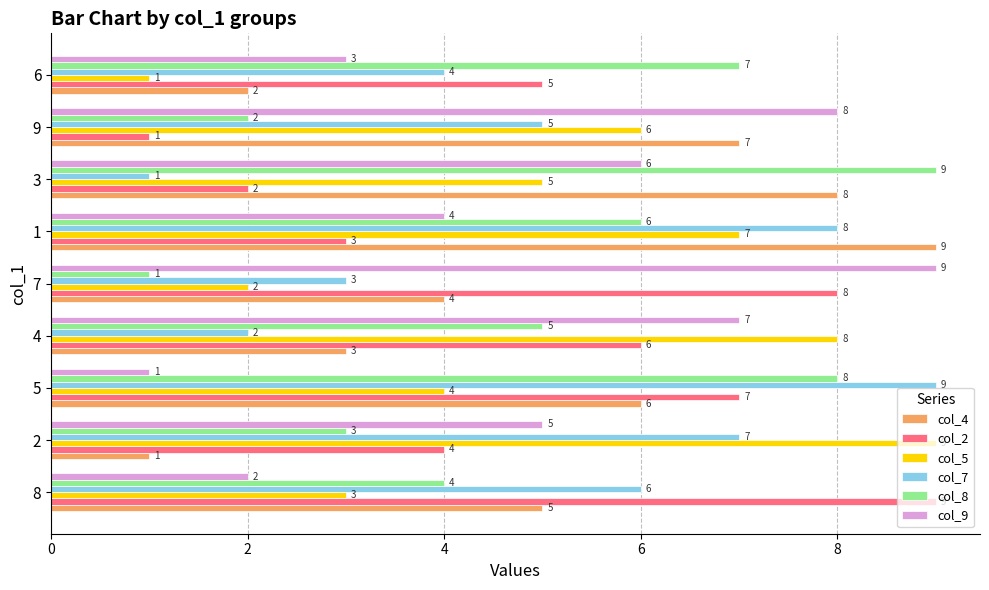

At which label does col_8 reach its minimum?

7